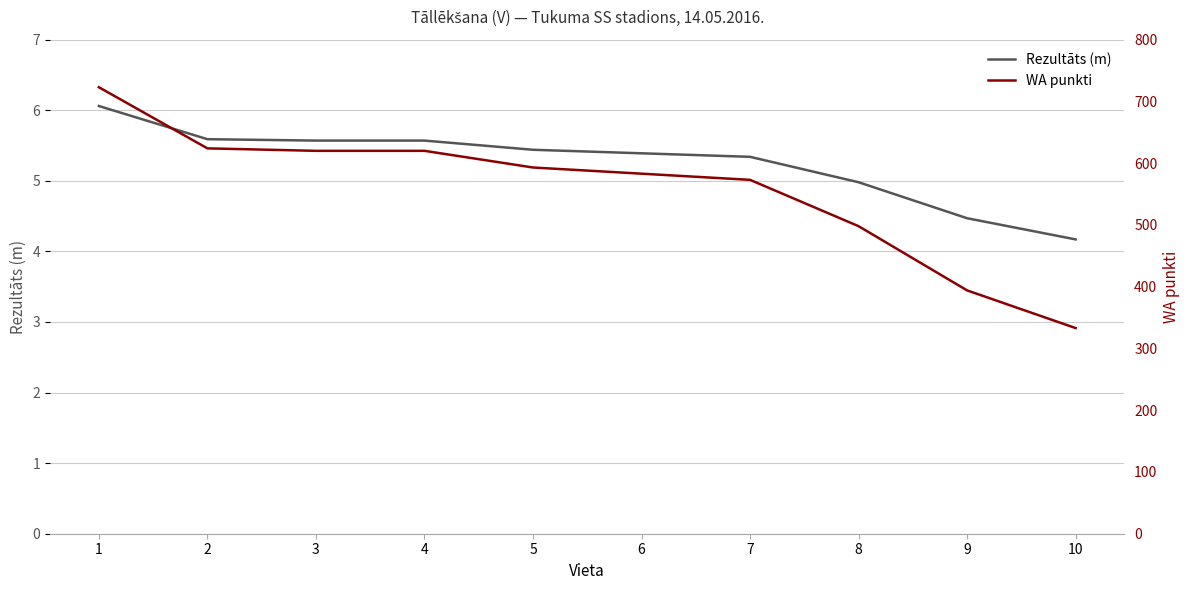

List the labels in order of Rezultāts (m) value, smallest first.

10, 9, 8, 7, 6, 5, 3, 4, 2, 1